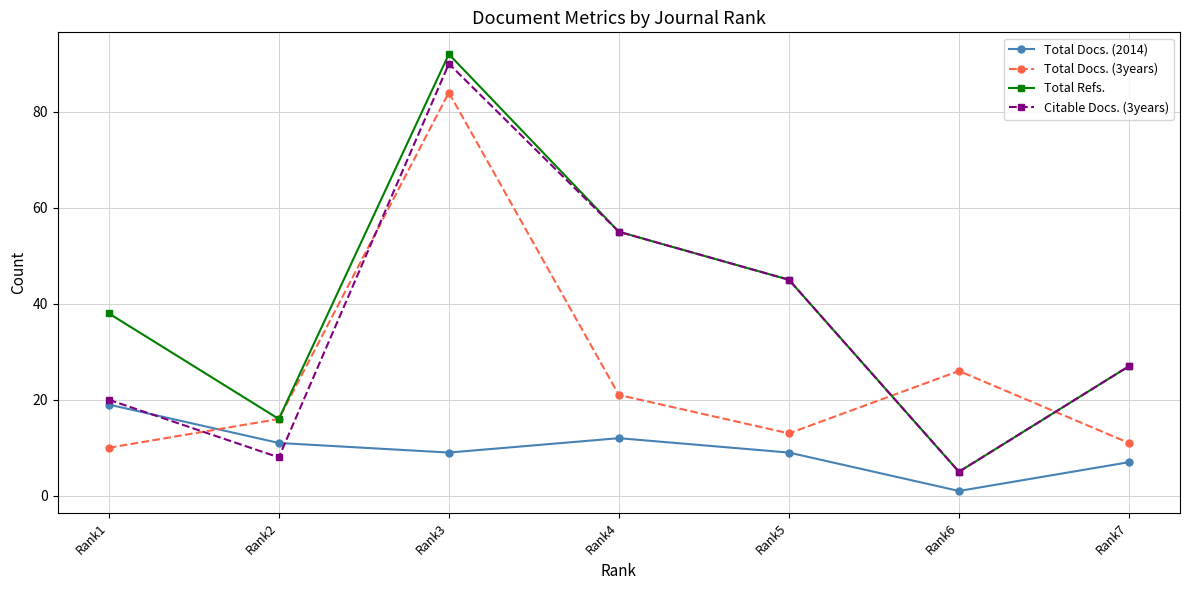

What are all the series names shown in the legend?

Total Docs. (2014), Total Docs. (3years), Total Refs., Citable Docs. (3years)